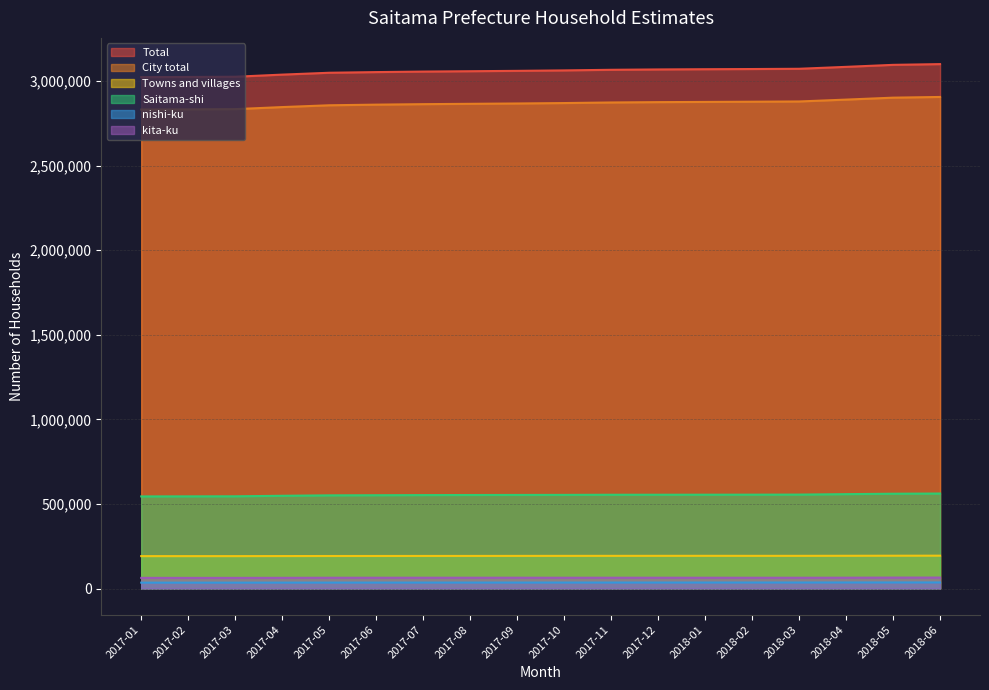

What is the total value across all series at 2018-03?

6800949